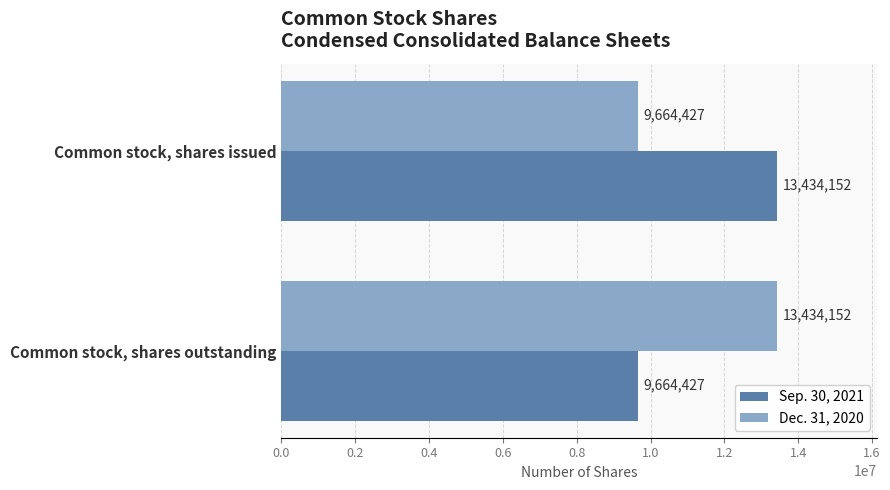

At which label does Dec. 31, 2020 reach its minimum?

Common stock, shares issued